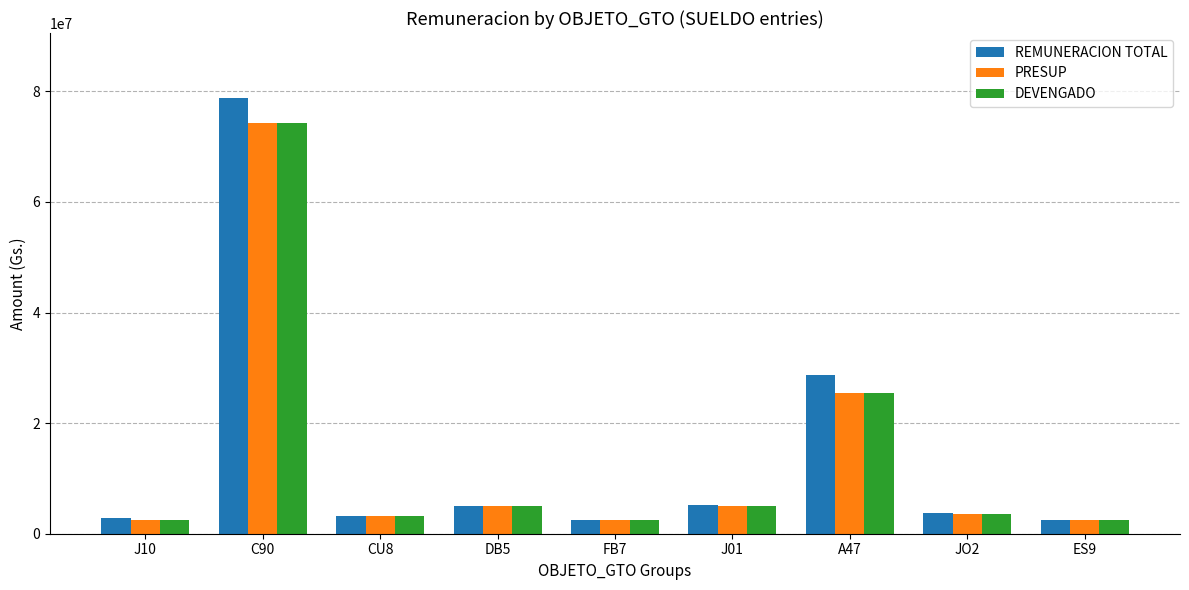

What is the total value across all series at J01?

15260000